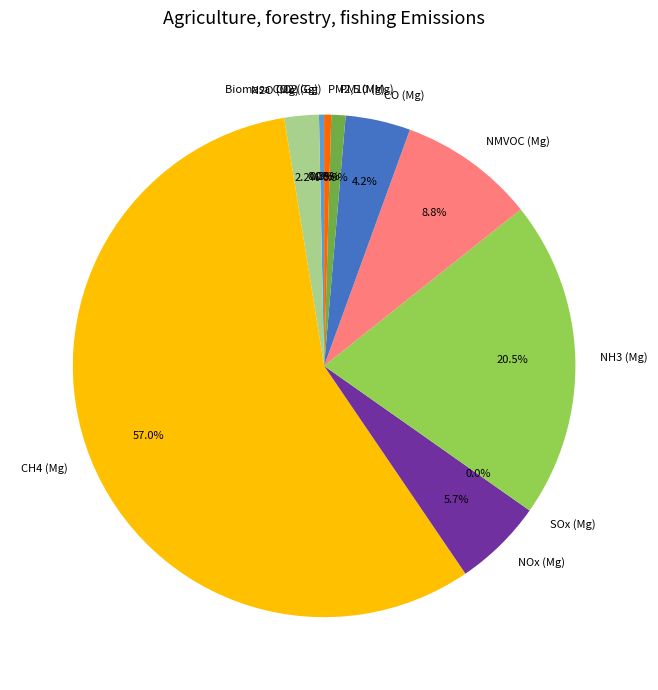

What portion of the pie excludes NOx (Mg)?

94.3%